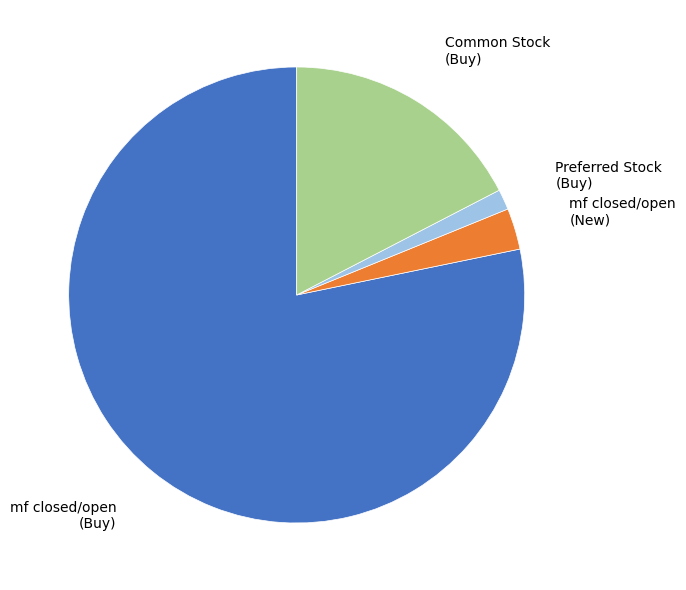

Is there any slice that represents more than half of the pie?

Yes